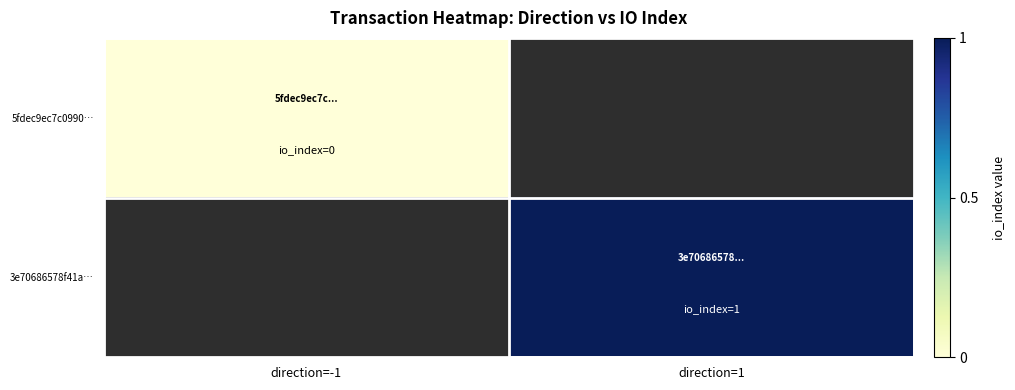

Rank the categories by 3e70686578f41a… value from lowest to highest.

direction=-1, direction=1